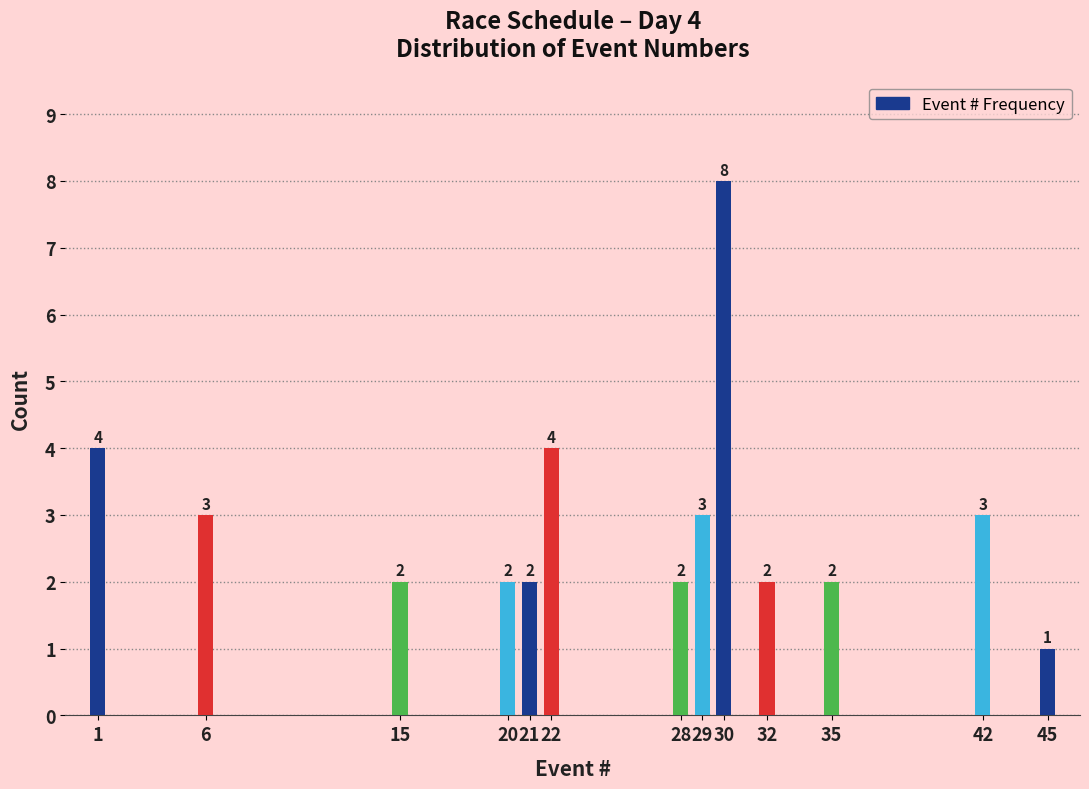

Reading left to right, what are all the values shown in this chart?

1=4	6=3	15=2	20=2	21=2	22=4	28=2	29=3	30=8	32=2	35=2	42=3	45=1